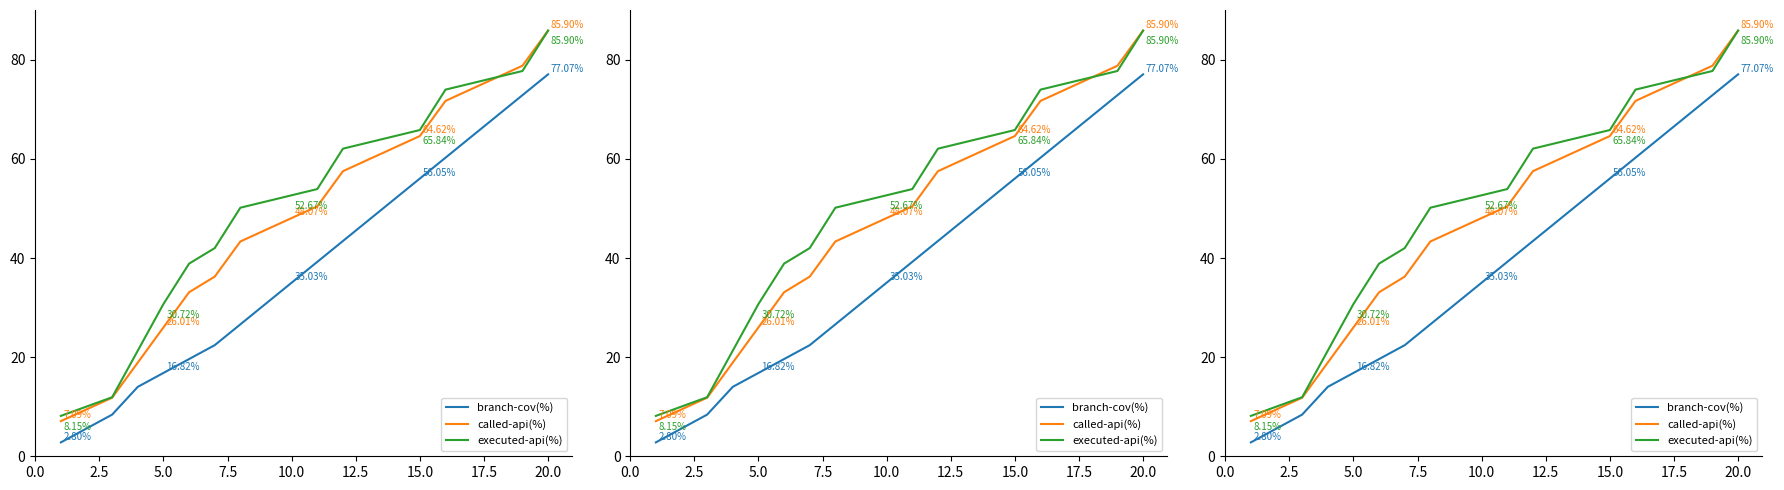

List the series in order of their peak value, highest first.

called-api(%), executed-api(%), branch-cov(%)